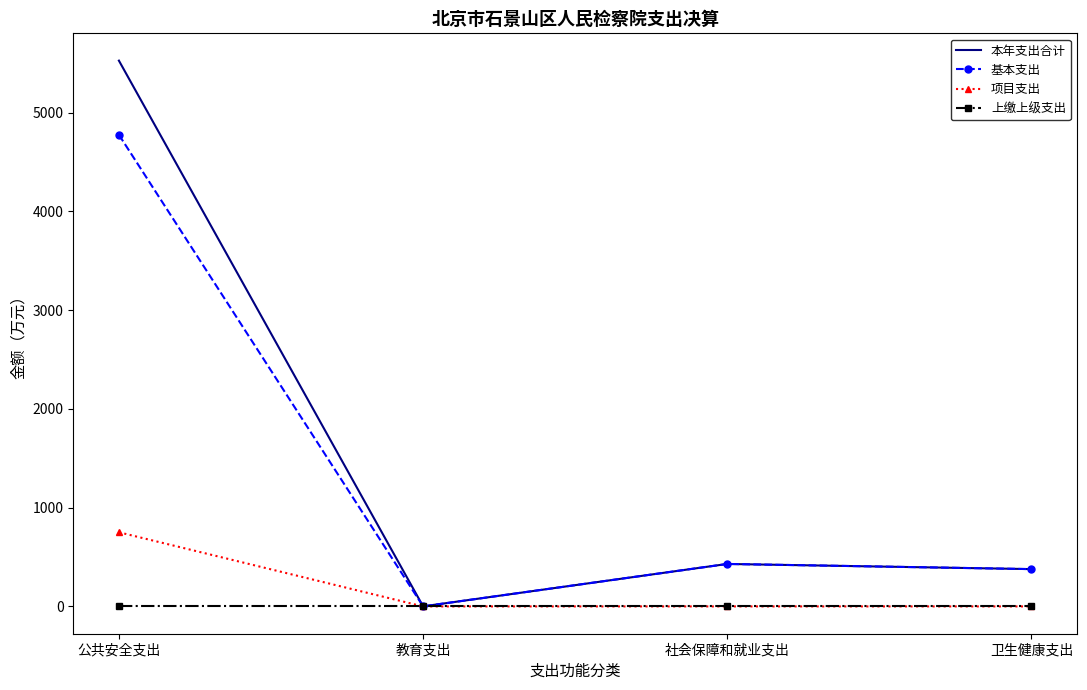

Reading left to right, transcribe all the data shown in this chart.

本年支出合计: 公共安全支出=5526.5	教育支出=0.7	社会保障和就业支出=430.1	卫生健康支出=377.8
基本支出: 公共安全支出=4775.5	教育支出=0.7	社会保障和就业支出=430.1	卫生健康支出=377.8
项目支出: 公共安全支出=751.0	教育支出=0.0	社会保障和就业支出=0.0	卫生健康支出=0.0
上缴上级支出: 公共安全支出=0.0	教育支出=0.0	社会保障和就业支出=0.0	卫生健康支出=0.0